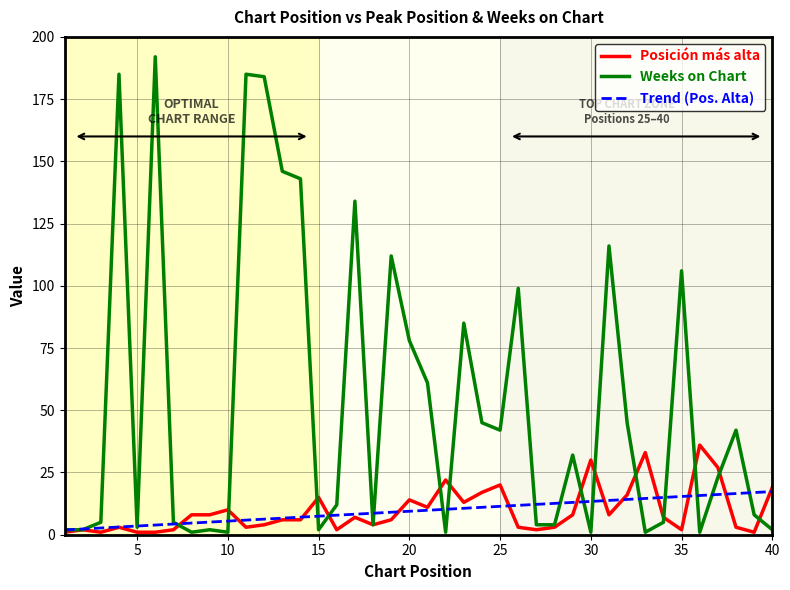

List the series in order of their peak value, lowest first.

Trend (Pos. Alta), Posición más alta, Weeks on Chart